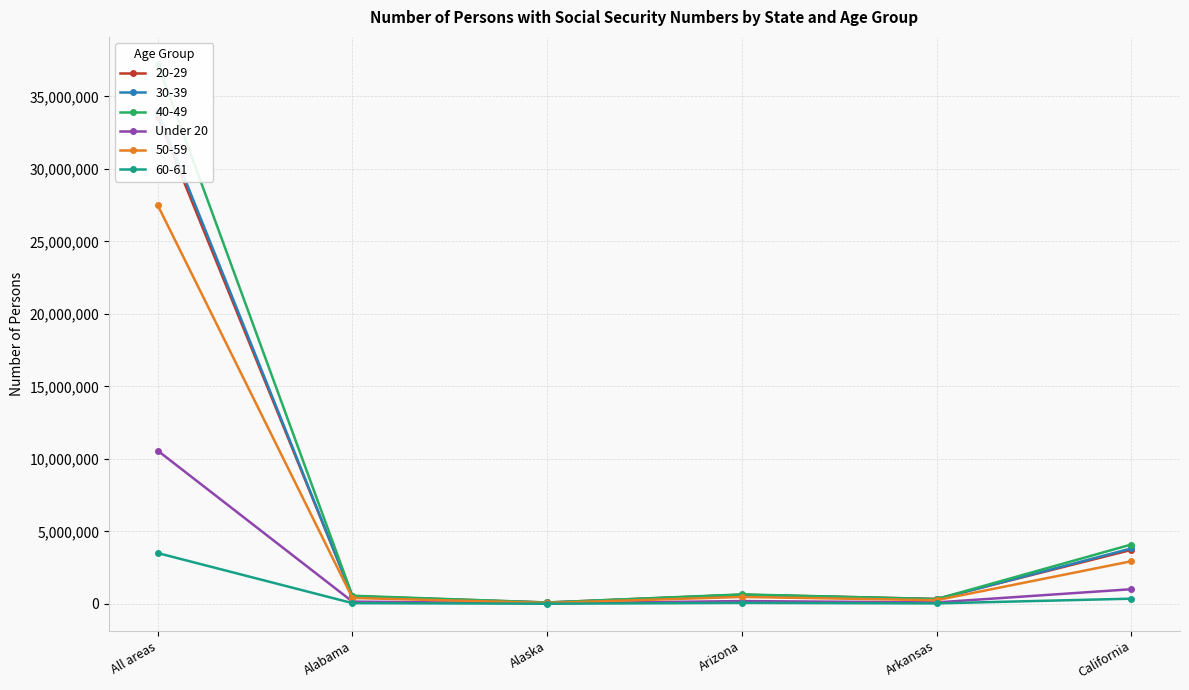

How many points are lower than both their immediate neighbors (excluding endpoints)?

2